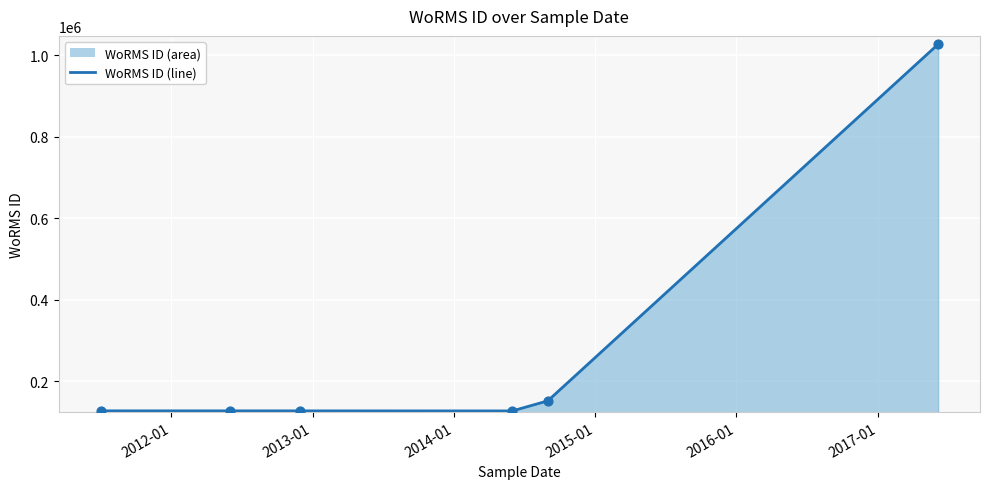

What is the difference between the maximum and minimum values?

899779